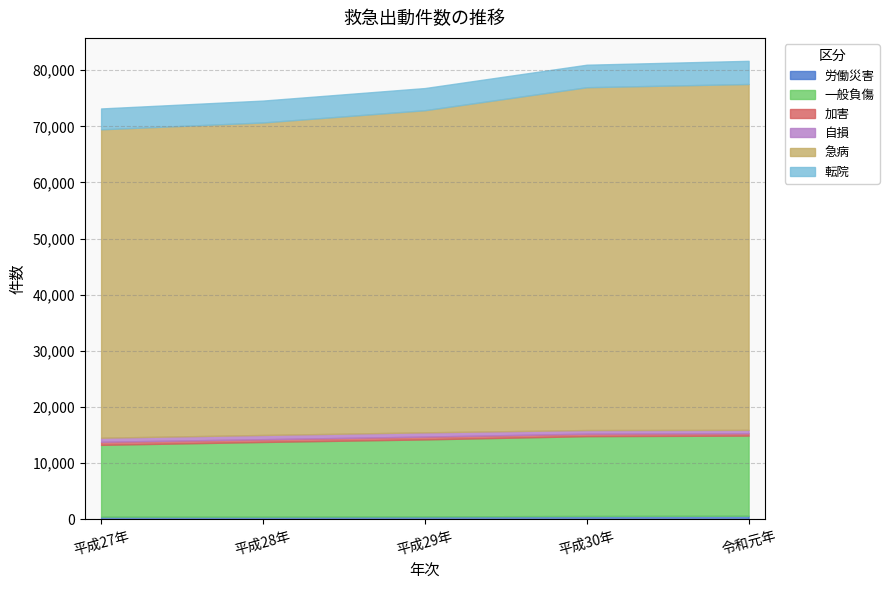

Which category has the lowest value in the 労働災害 series?

平成27年